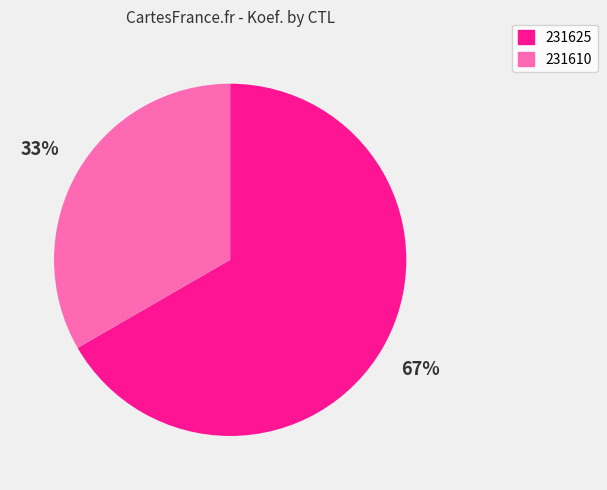

Do 231625 and 231610 together represent more than half of the pie?

Yes